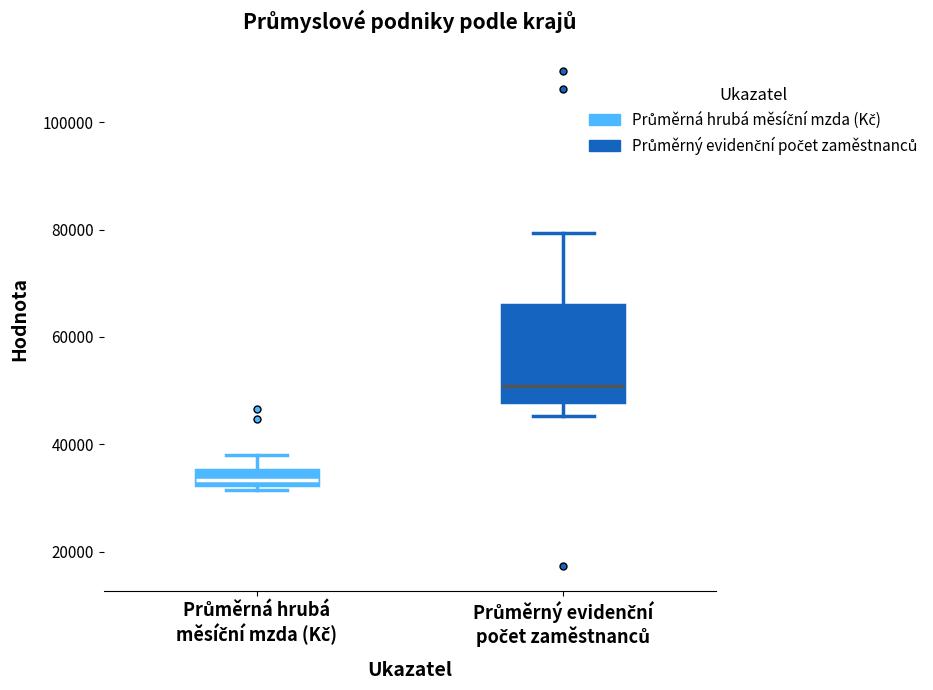

Where is the lower edge of the box for Průměrný evidenční počet zaměstnanců on the y-axis? The values are not printed on the chart, so give them approximately, as read against the axis.

48000